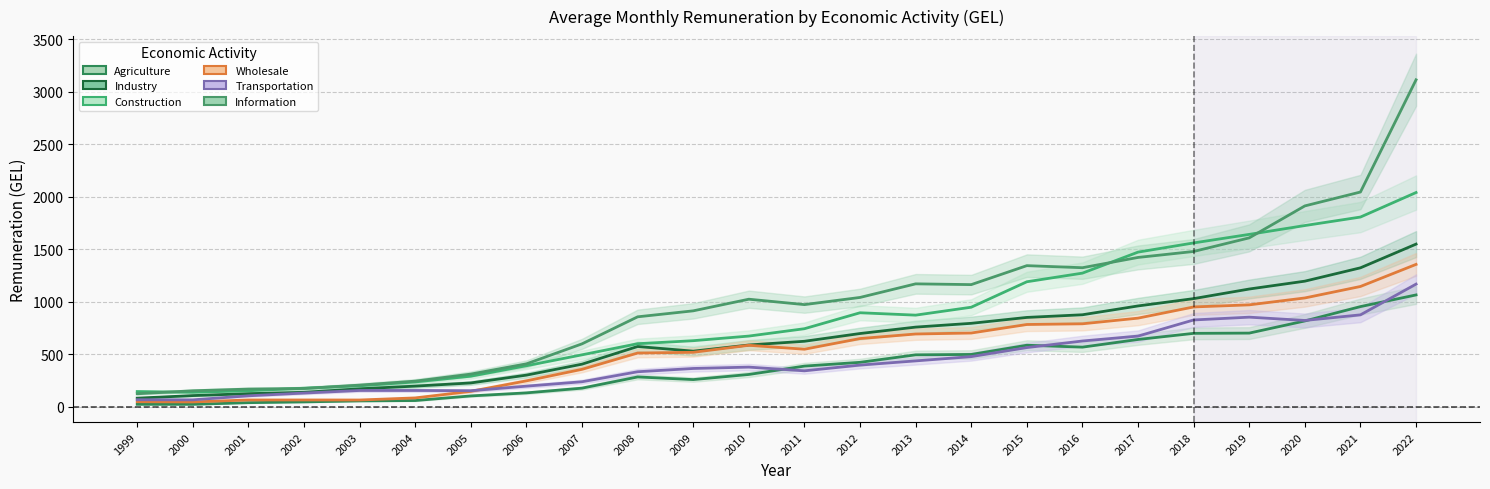

At which label does Industry reach its peak?

2022